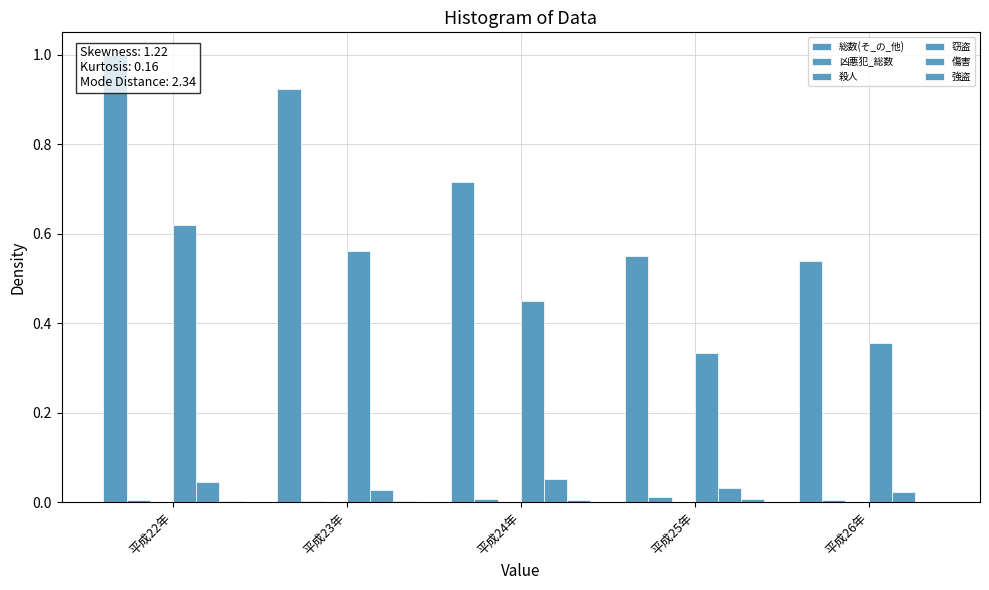

Between 平成26年 and 平成24年, which is larger?

平成24年